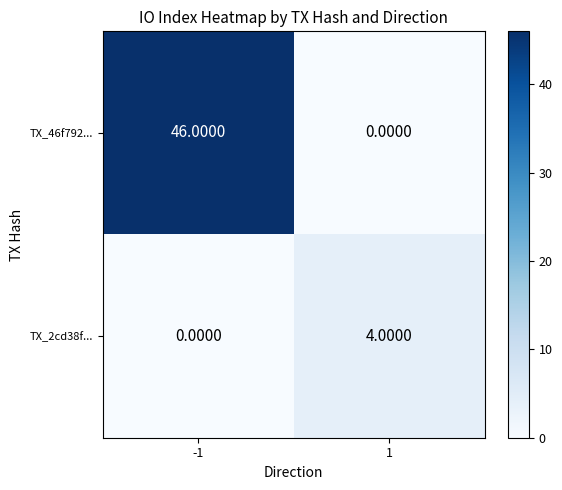

Which series changed the most between -1 and 1?

TX_46f792...